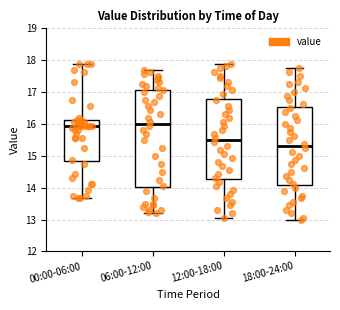

Which box is the tallest, from its lower edge to its upper edge?

06:00-12:00